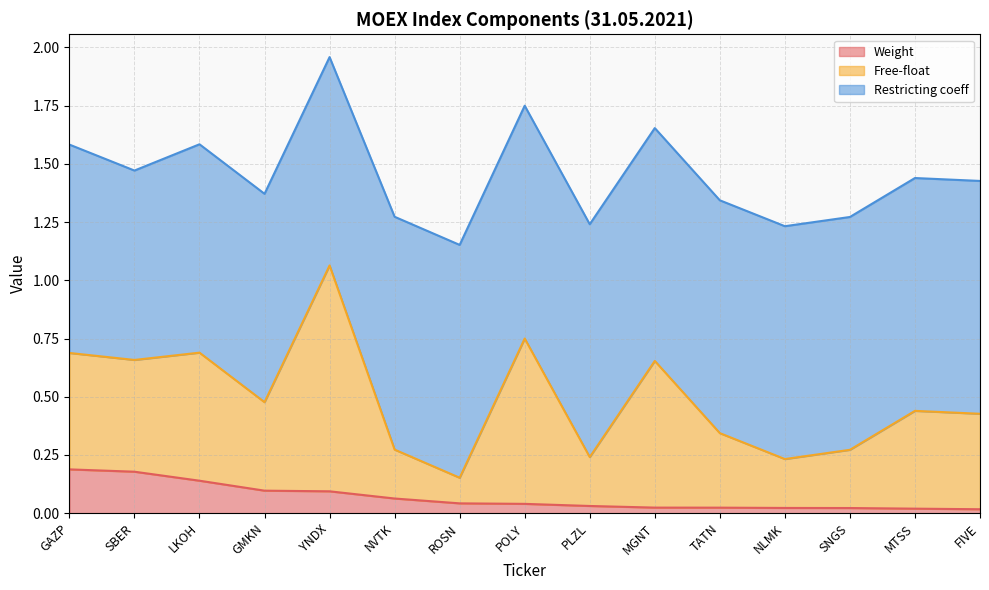

At which category is the sum across all series the highest?

YNDX